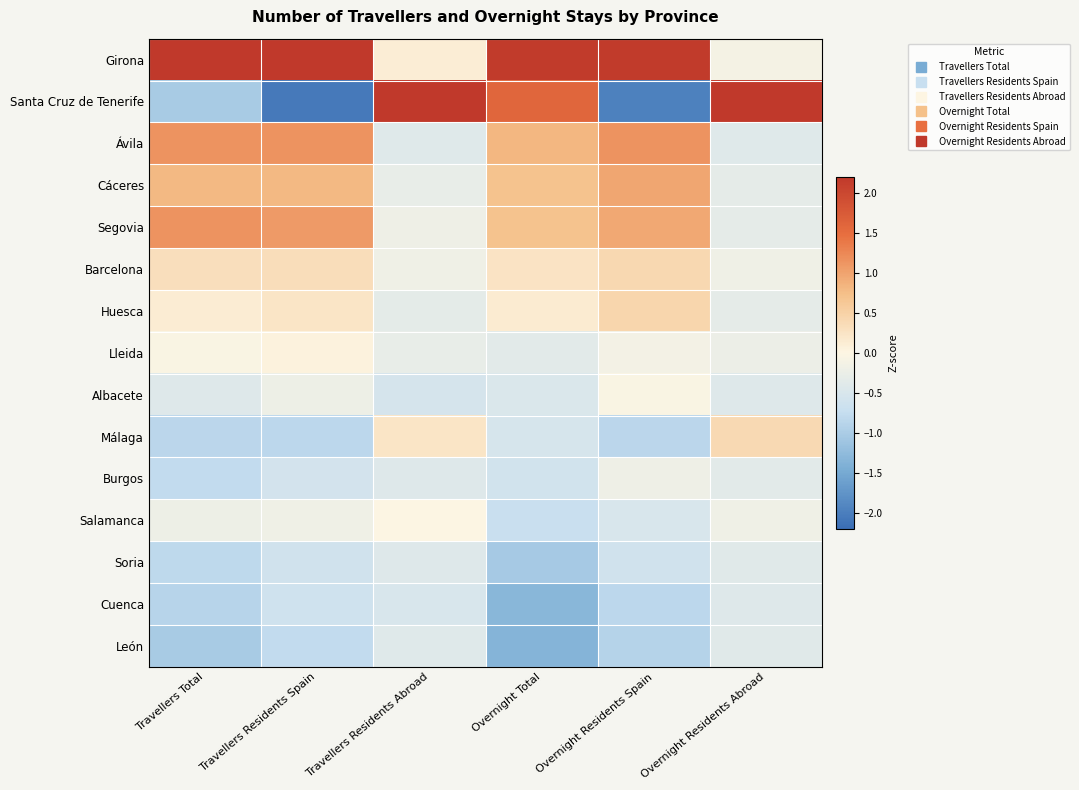

Reading right to left, list all the values displayed in this chart.

Girona: Overnight Residents Abroad=-0.1	Overnight Residents Spain=2.2	Overnight Total=2.2	Travellers Residents Abroad=0.1	Travellers Residents Spain=2.2	Travellers Total=2.6
Santa Cruz de Tenerife: Overnight Residents Abroad=3.7	Overnight Residents Spain=-2.0	Overnight Total=1.6	Travellers Residents Abroad=3.7	Travellers Residents Spain=-2.1	Travellers Total=-1.0
Ávila: Overnight Residents Abroad=-0.4	Overnight Residents Spain=1.1	Overnight Total=0.8	Travellers Residents Abroad=-0.4	Travellers Residents Spain=1.1	Travellers Total=1.1
Cáceres: Overnight Residents Abroad=-0.3	Overnight Residents Spain=1.0	Overnight Total=0.7	Travellers Residents Abroad=-0.3	Travellers Residents Spain=0.8	Travellers Total=0.8
Segovia: Overnight Residents Abroad=-0.3	Overnight Residents Spain=1.0	Overnight Total=0.7	Travellers Residents Abroad=-0.2	Travellers Residents Spain=1.1	Travellers Total=1.1
Barcelona: Overnight Residents Abroad=-0.2	Overnight Residents Spain=0.4	Overnight Total=0.3	Travellers Residents Abroad=-0.2	Travellers Residents Spain=0.3	Travellers Total=0.3
Huesca: Overnight Residents Abroad=-0.3	Overnight Residents Spain=0.4	Overnight Total=0.1	Travellers Residents Abroad=-0.3	Travellers Residents Spain=0.2	Travellers Total=0.1
Lleida: Overnight Residents Abroad=-0.2	Overnight Residents Spain=-0.1	Overnight Total=-0.4	Travellers Residents Abroad=-0.3	Travellers Residents Spain=0.0	Travellers Total=-0.1
Albacete: Overnight Residents Abroad=-0.4	Overnight Residents Spain=-0.0	Overnight Total=-0.5	Travellers Residents Abroad=-0.5	Travellers Residents Spain=-0.2	Travellers Total=-0.4
Málaga: Overnight Residents Abroad=0.4	Overnight Residents Spain=-0.9	Overnight Total=-0.5	Travellers Residents Abroad=0.2	Travellers Residents Spain=-0.8	Travellers Total=-0.9
Burgos: Overnight Residents Abroad=-0.4	Overnight Residents Spain=-0.2	Overnight Total=-0.6	Travellers Residents Abroad=-0.4	Travellers Residents Spain=-0.6	Travellers Total=-0.8
Salamanca: Overnight Residents Abroad=-0.2	Overnight Residents Spain=-0.5	Overnight Total=-0.7	Travellers Residents Abroad=-0.0	Travellers Residents Spain=-0.2	Travellers Total=-0.2
Soria: Overnight Residents Abroad=-0.4	Overnight Residents Spain=-0.6	Overnight Total=-1.0	Travellers Residents Abroad=-0.4	Travellers Residents Spain=-0.6	Travellers Total=-0.8
Cuenca: Overnight Residents Abroad=-0.4	Overnight Residents Spain=-0.8	Overnight Total=-1.3	Travellers Residents Abroad=-0.5	Travellers Residents Spain=-0.6	Travellers Total=-0.9
León: Overnight Residents Abroad=-0.4	Overnight Residents Spain=-0.9	Overnight Total=-1.3	Travellers Residents Abroad=-0.4	Travellers Residents Spain=-0.8	Travellers Total=-1.0